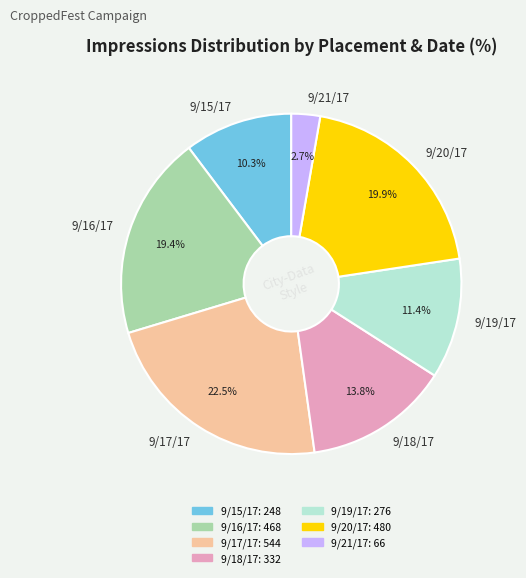

What percentage do 9/16/17 and 9/20/17 together represent?

39.3%